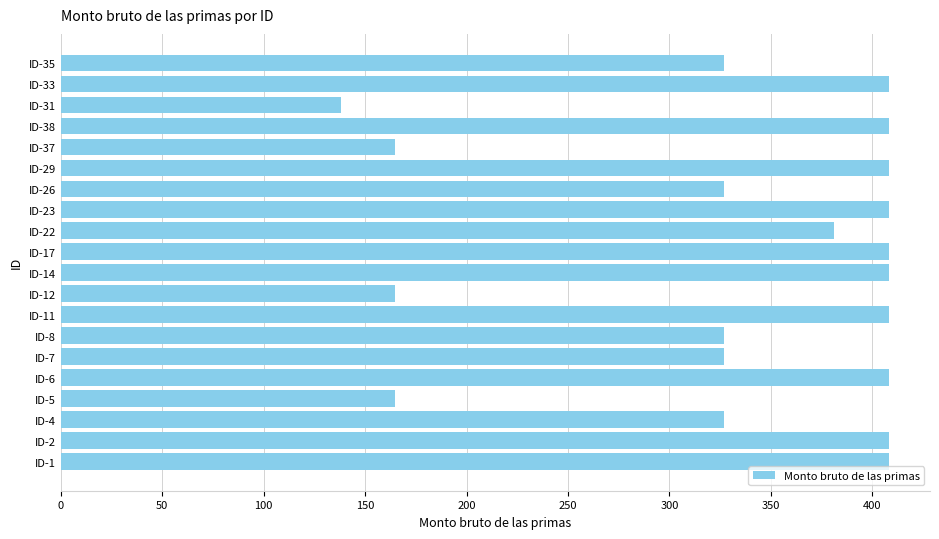

Count the number of categories in the chart.

20